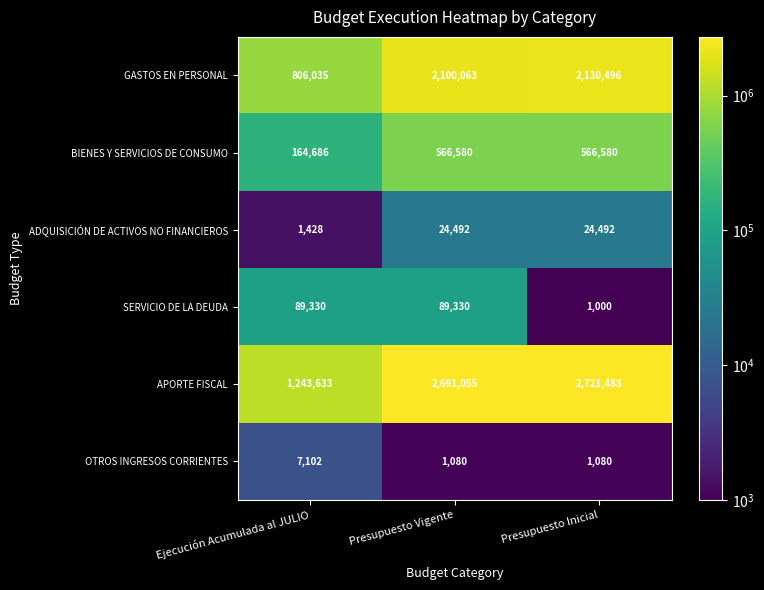

What is the difference between the highest and lowest values at Ejecución Acumulada al JULIO?

1242205